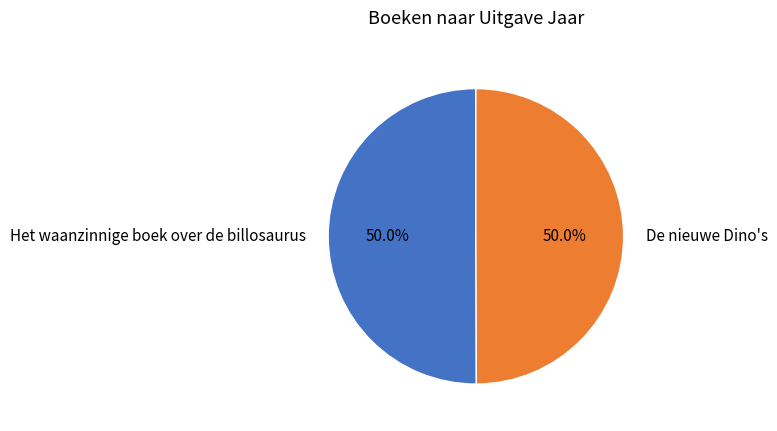

What percentage is the Het waanzinnige boek over de billosaurus slice, to the nearest percent?

50%